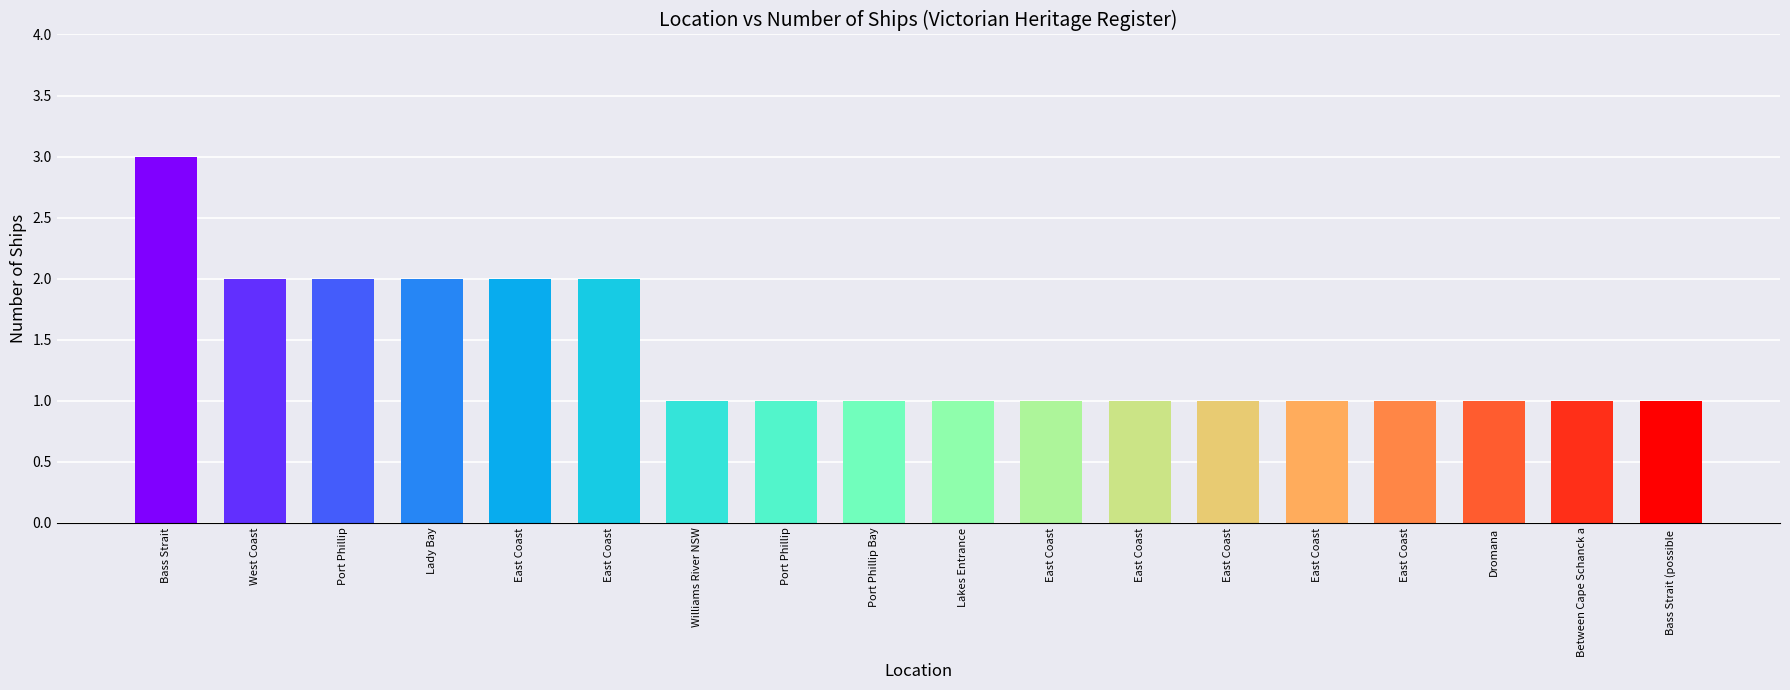

What is the value of the 1st bar from the left?

3